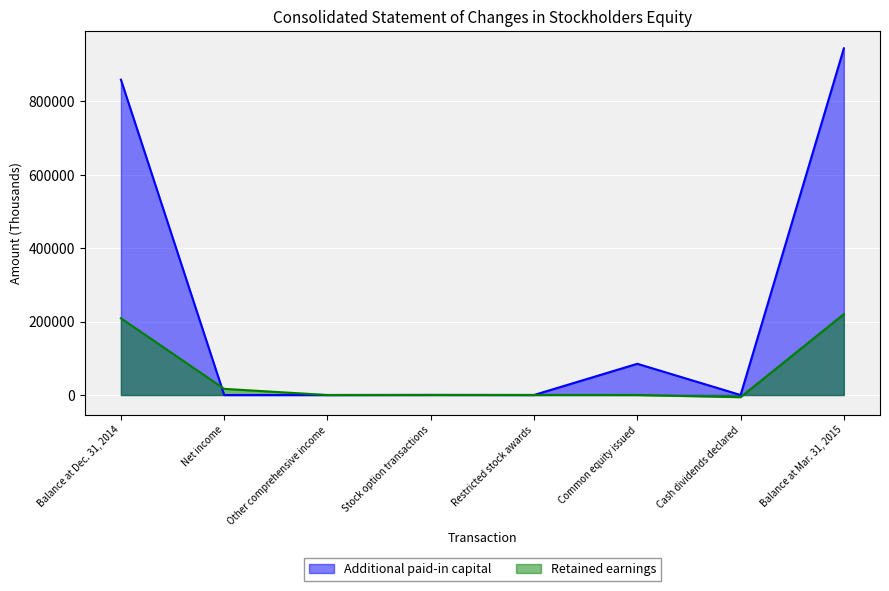

List the series in order of their peak value, lowest first.

Retained earnings, Additional paid-in capital